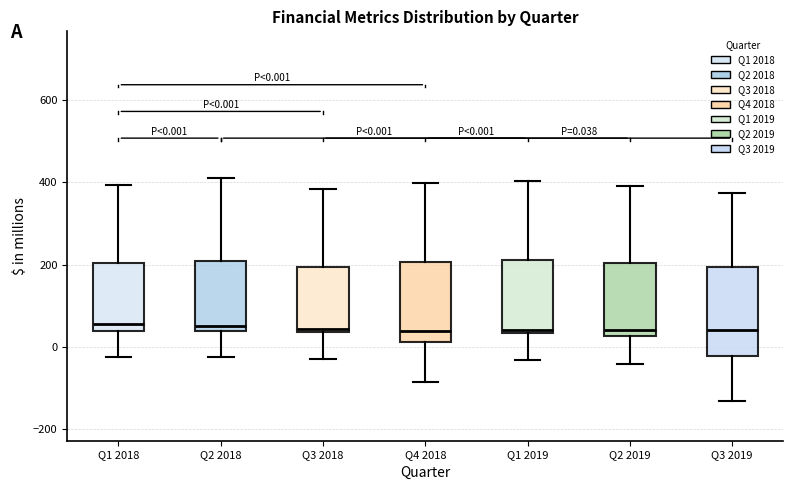

Which box is the tallest, from its lower edge to its upper edge?

Q3 2019